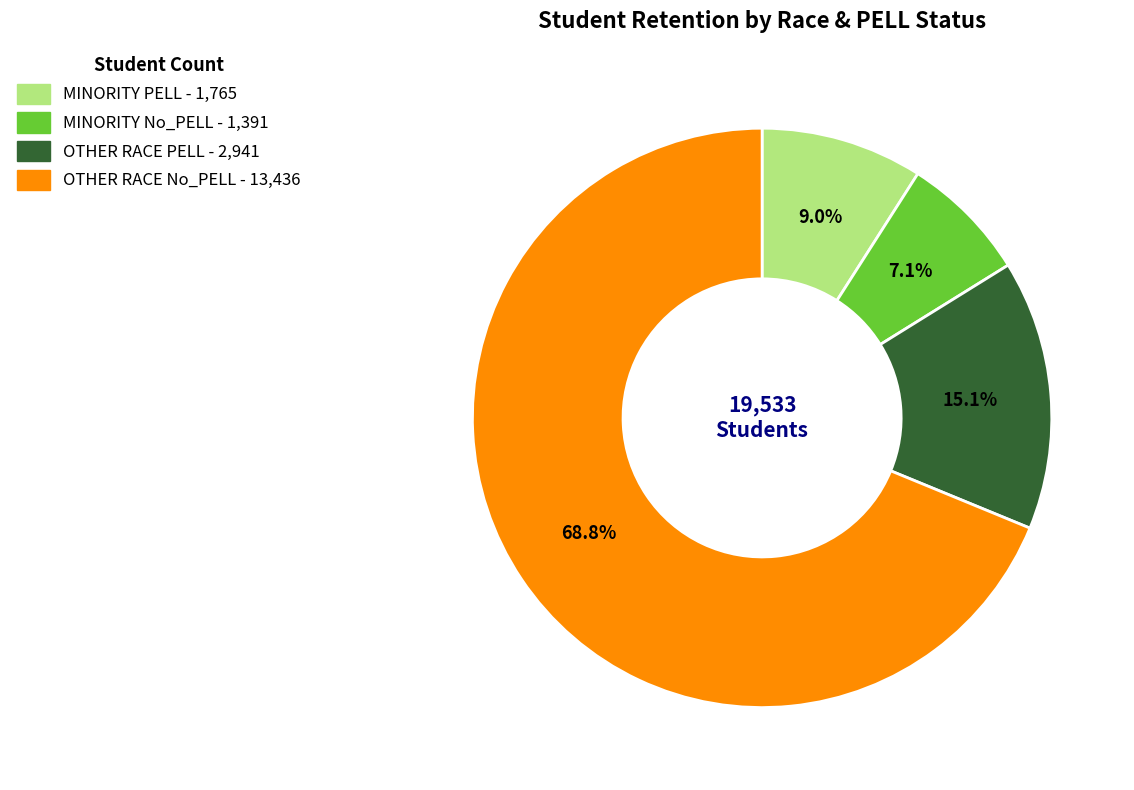

What portion of the pie excludes OTHER RACE PELL?

84.9%